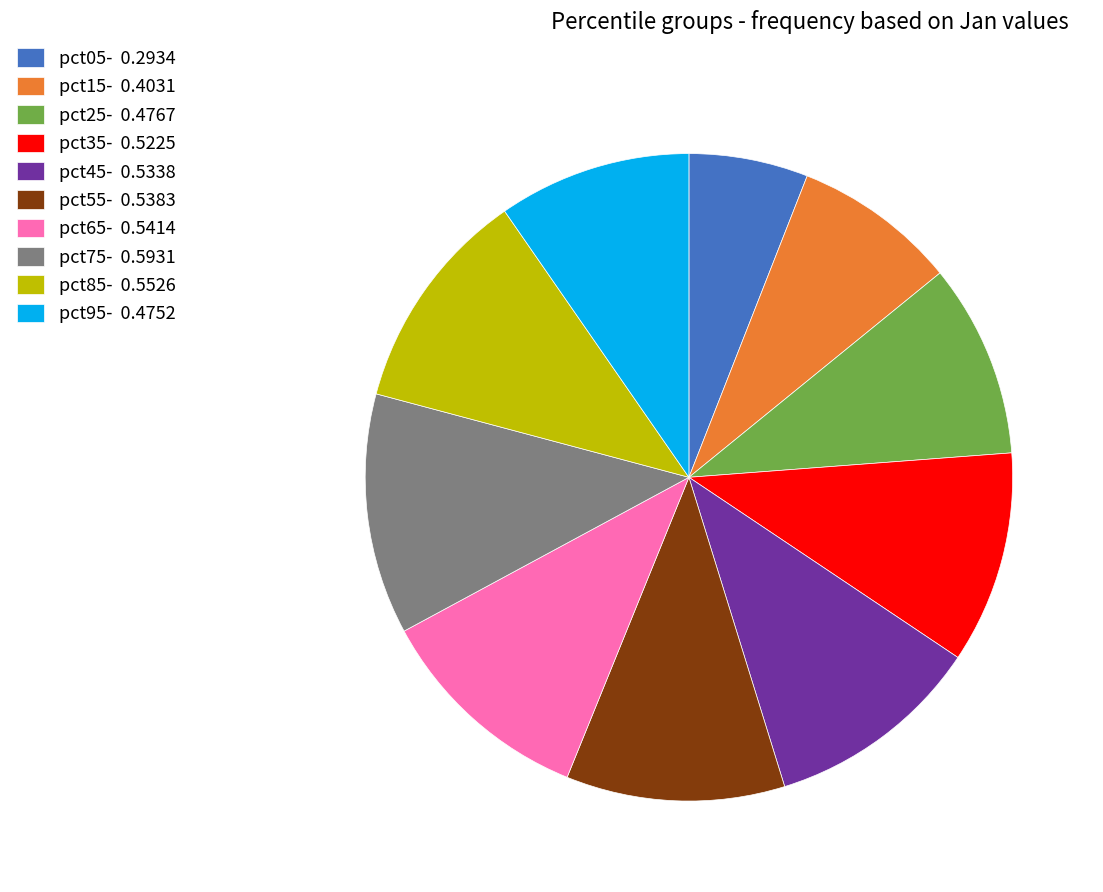

Does any single category account for the majority?

No